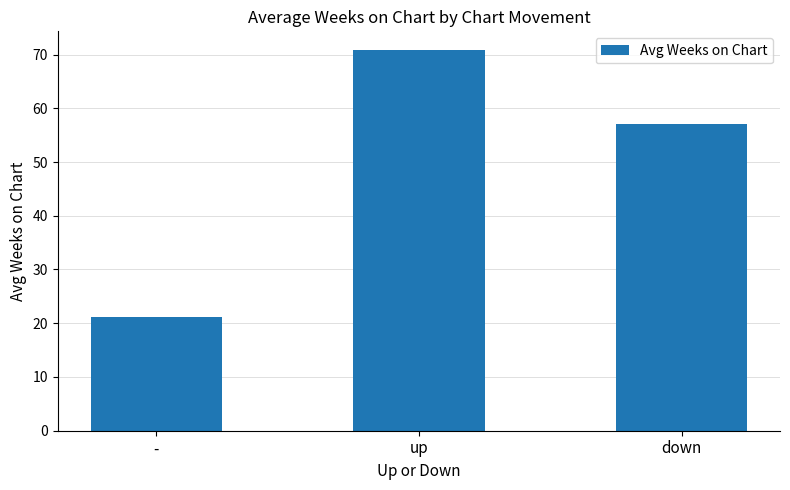

List the labels in order of value, largest first.

up, down, -